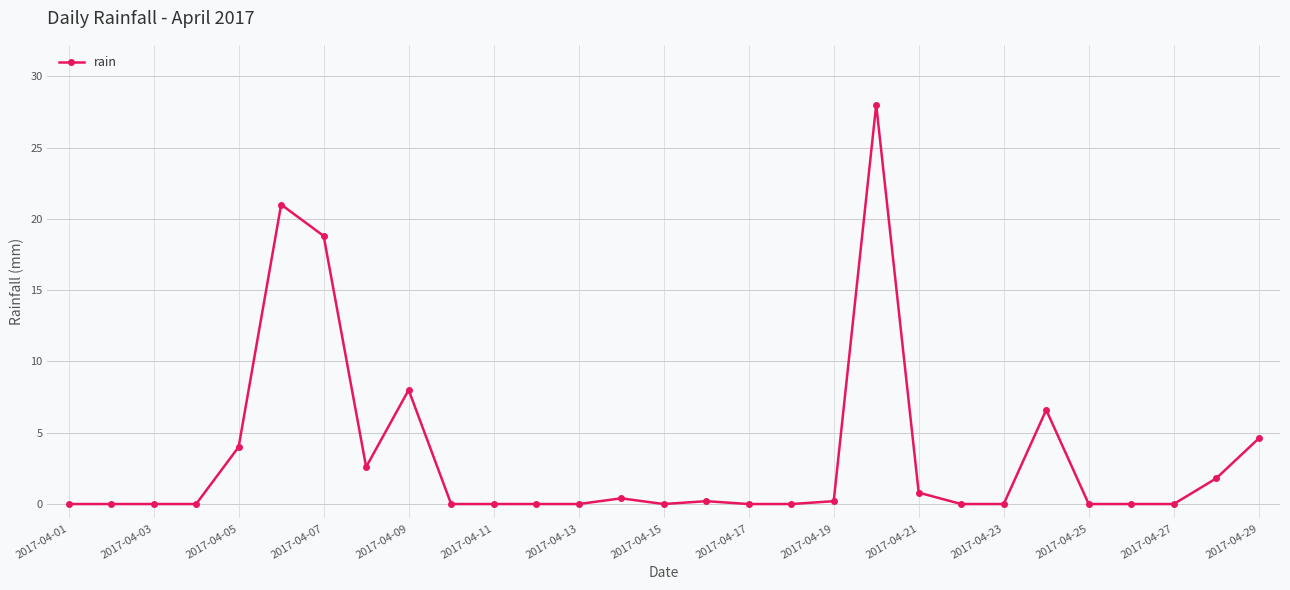

What is the sum of all values?

97.0